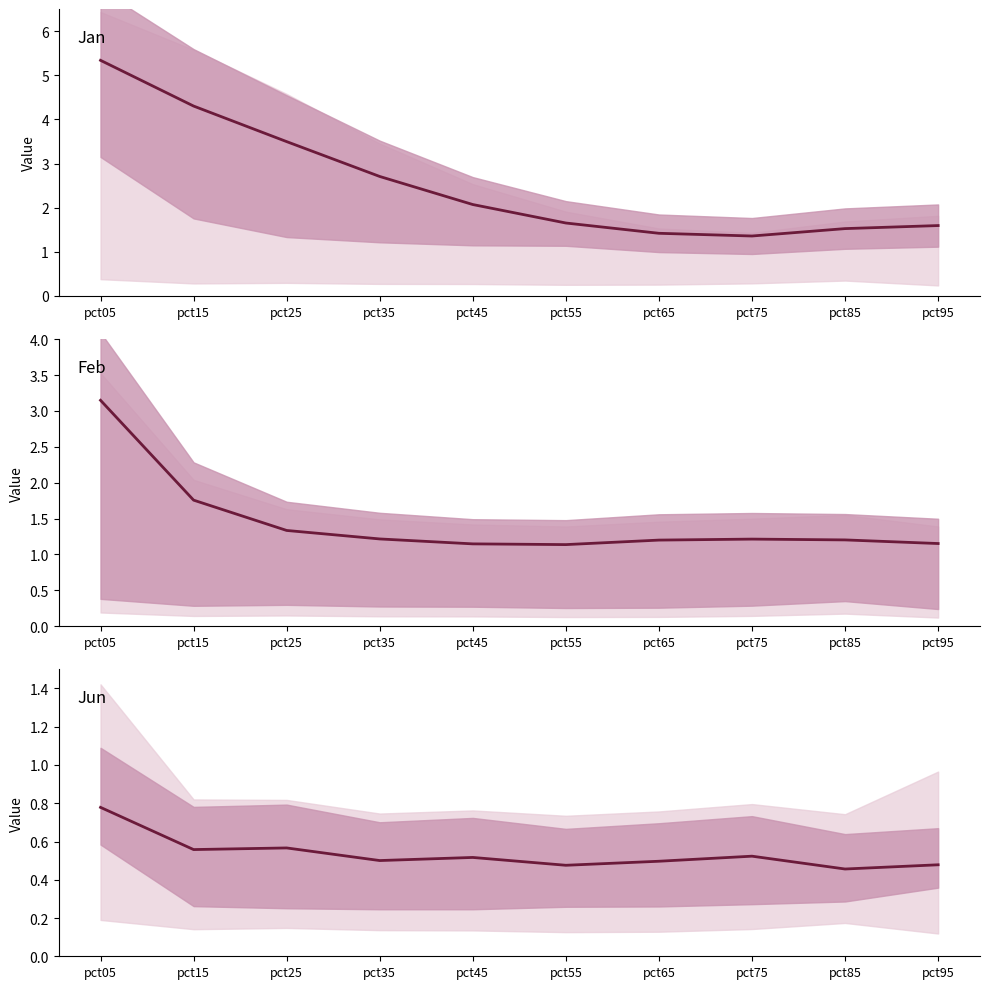

What is the value of the Feb point at the 1st from the left?

3.1